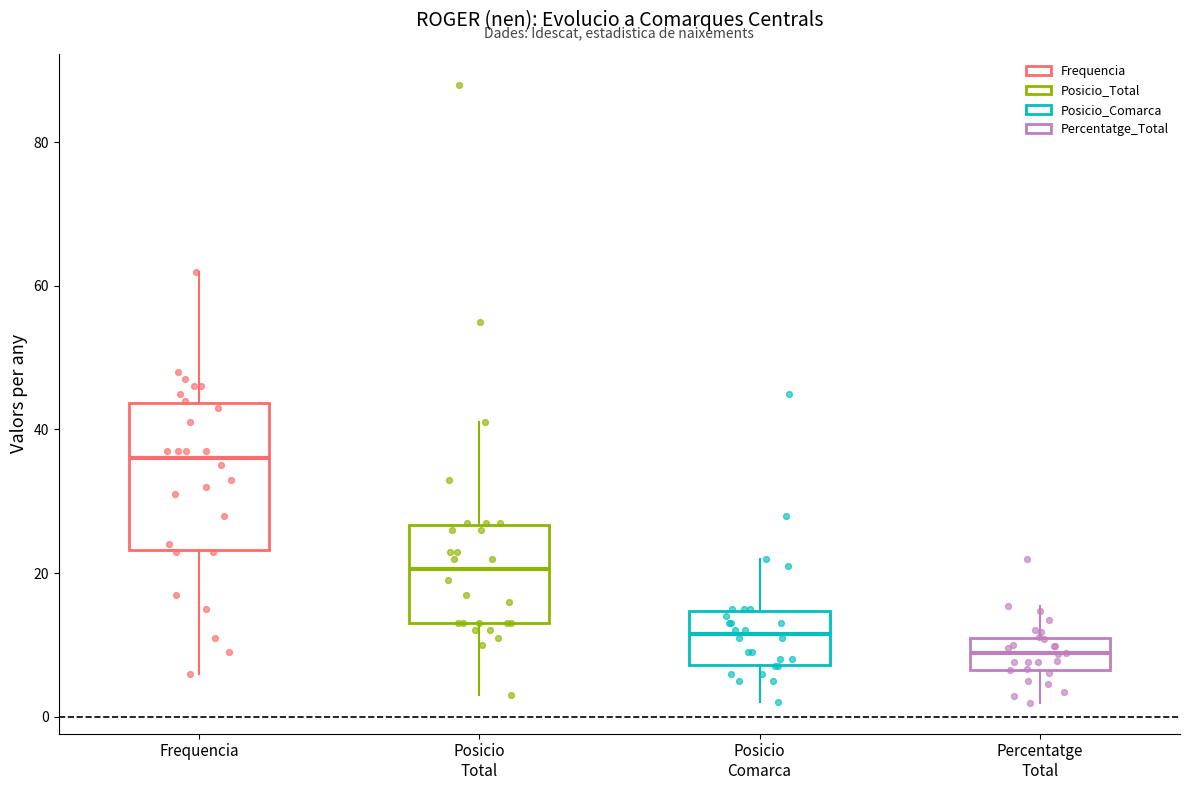

Where does the upper whisker of the box for Frequencia end on the y-axis? The values are not printed on the chart, so give them approximately, as read against the axis.

62